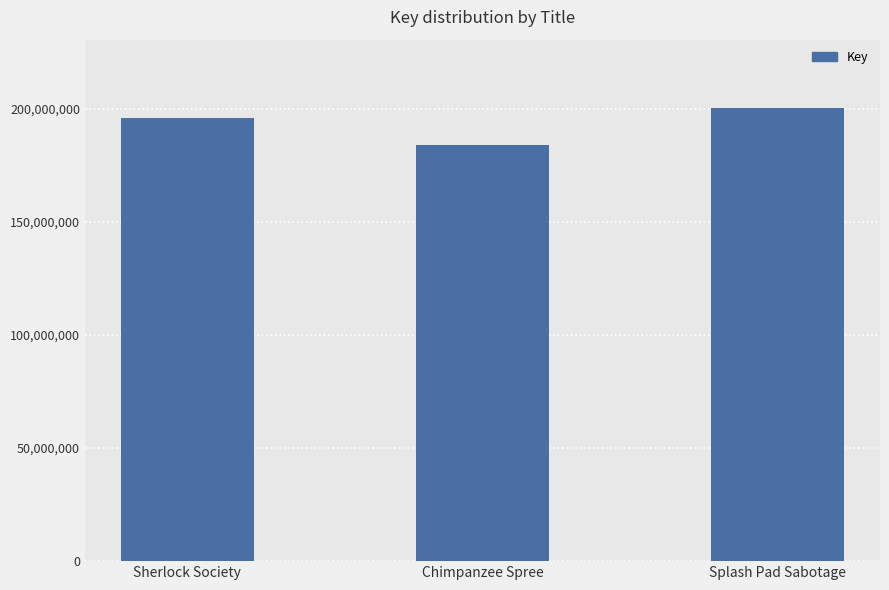

Reading left to right, what are all the values shown in this chart?

196007472	184062567	200591165